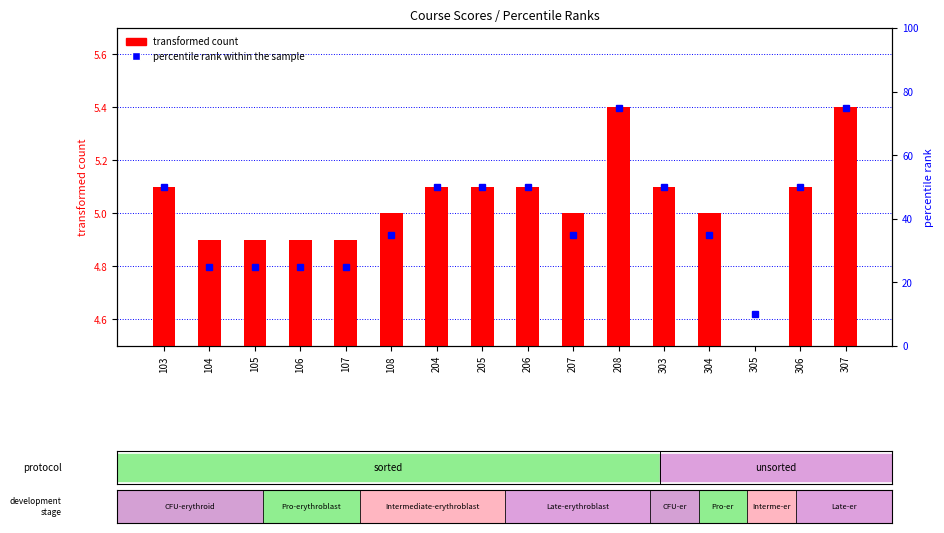

What are all the series names shown in the legend?

transformed count, percentile rank within the sample